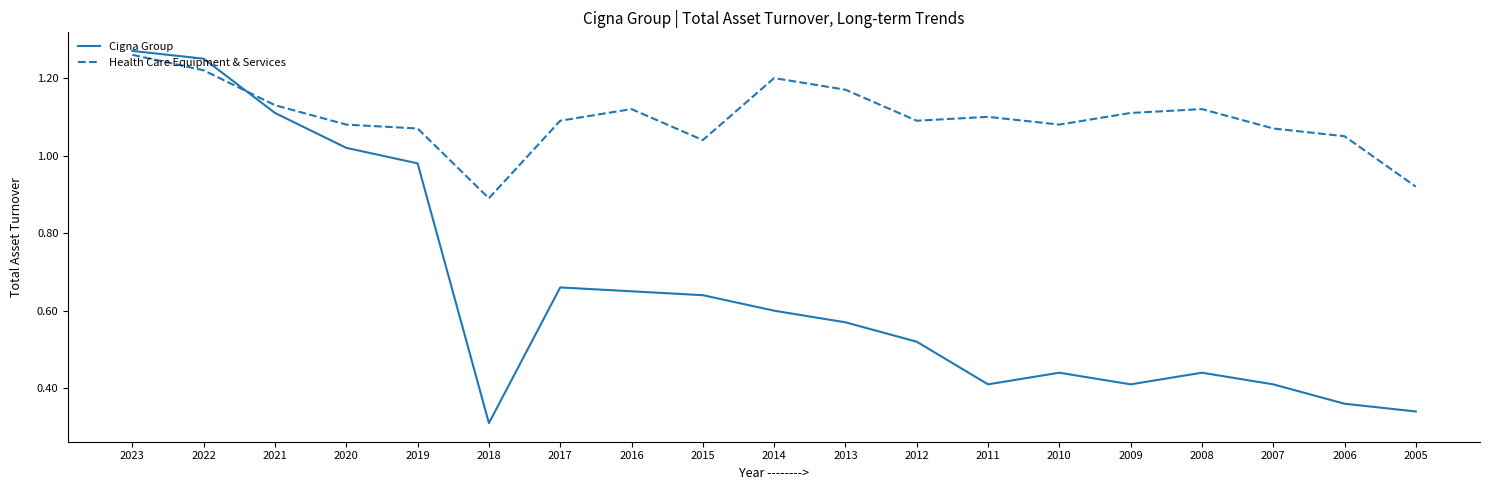

At which category is the sum across all series the highest?

2023